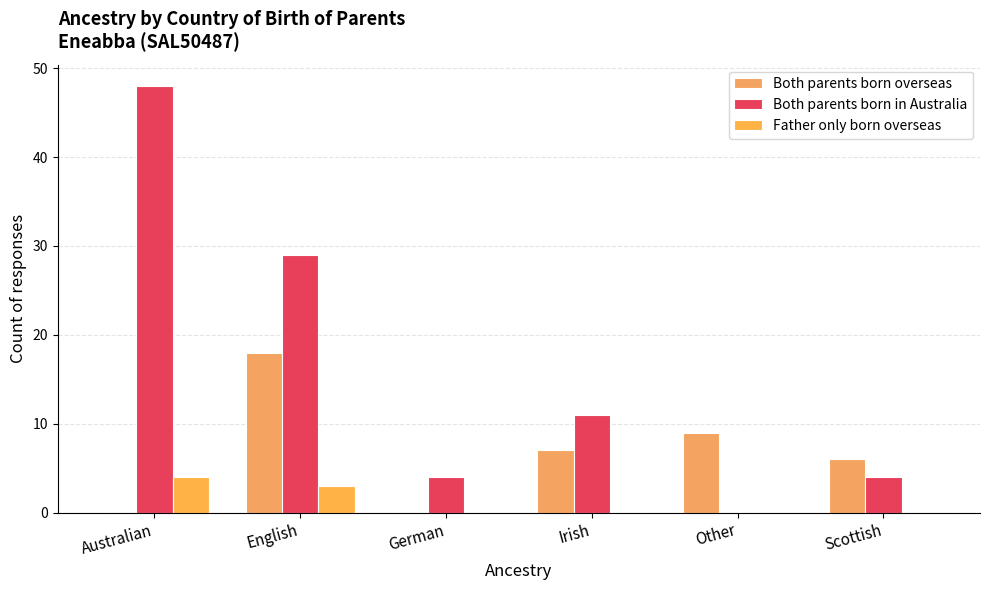

Is the value of Father only born overseas at English greater than the value of Both parents born overseas at Scottish?

No